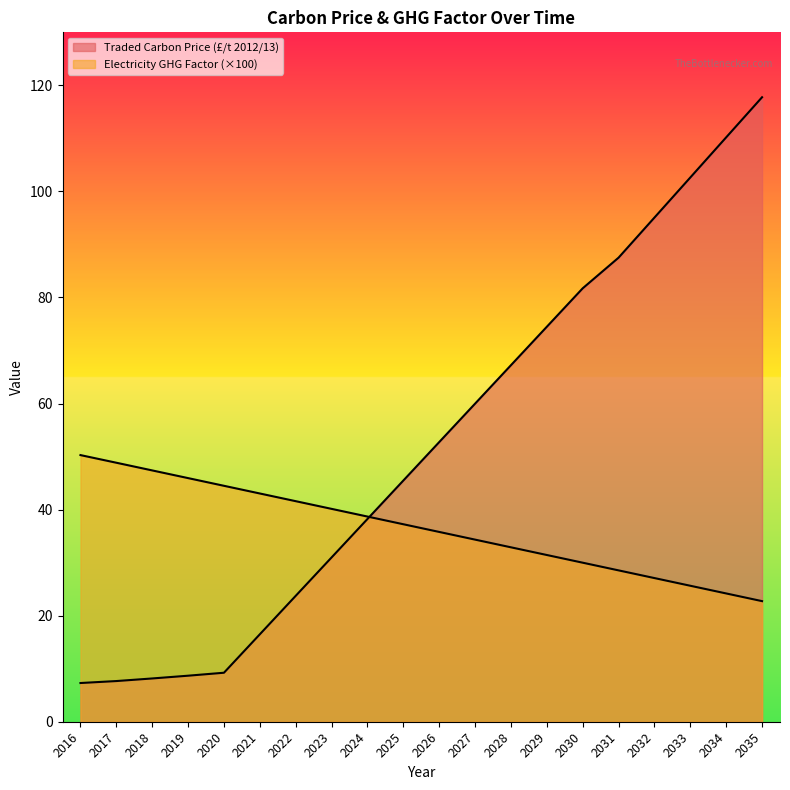

What is the spread (max minus min) of values at 2016?

43.0